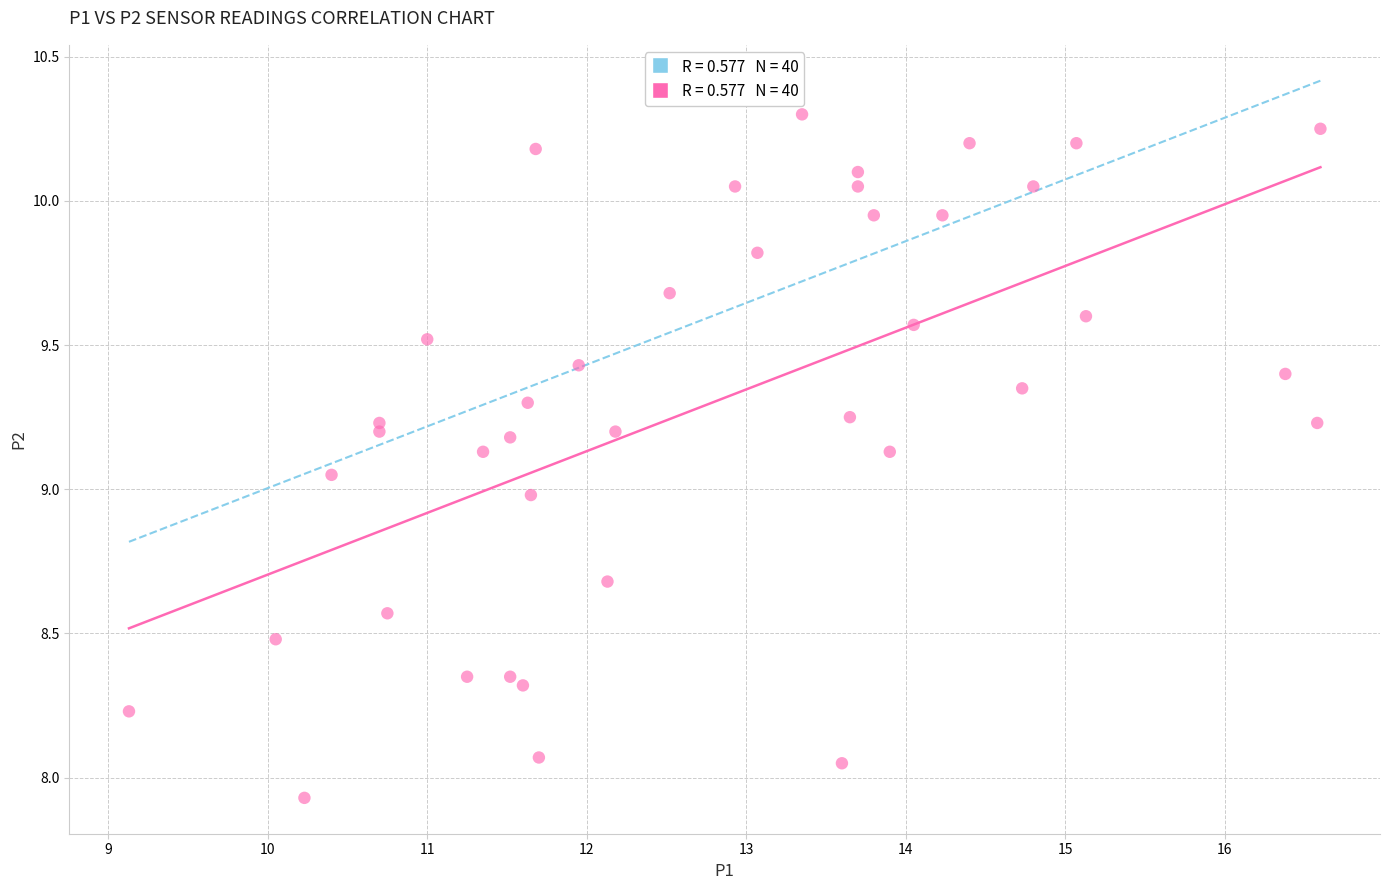

What is the range of X values (max minus min)?

7.5